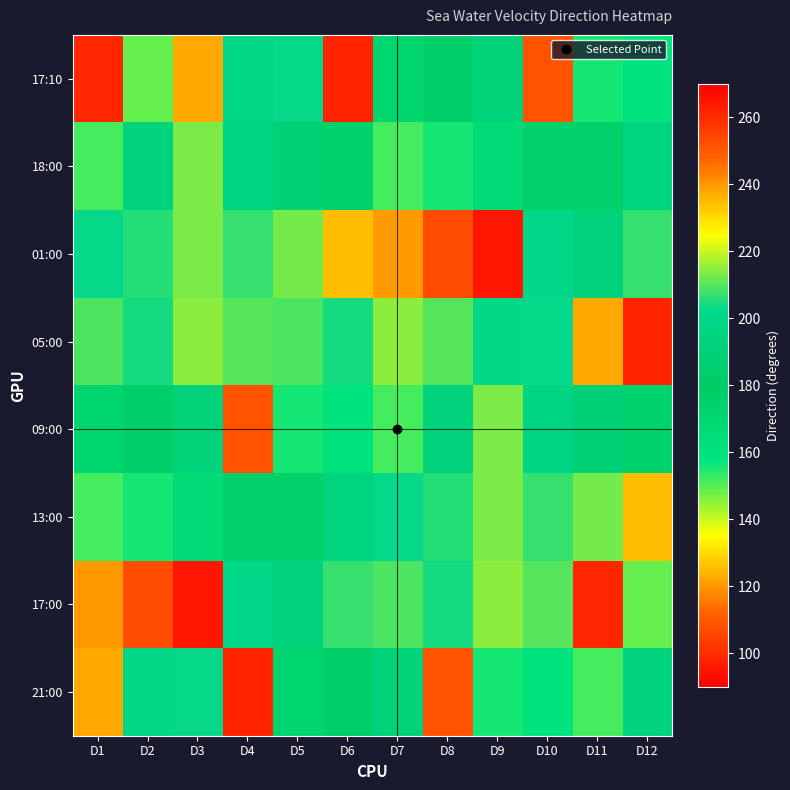

Count the number of categories in the chart.

12